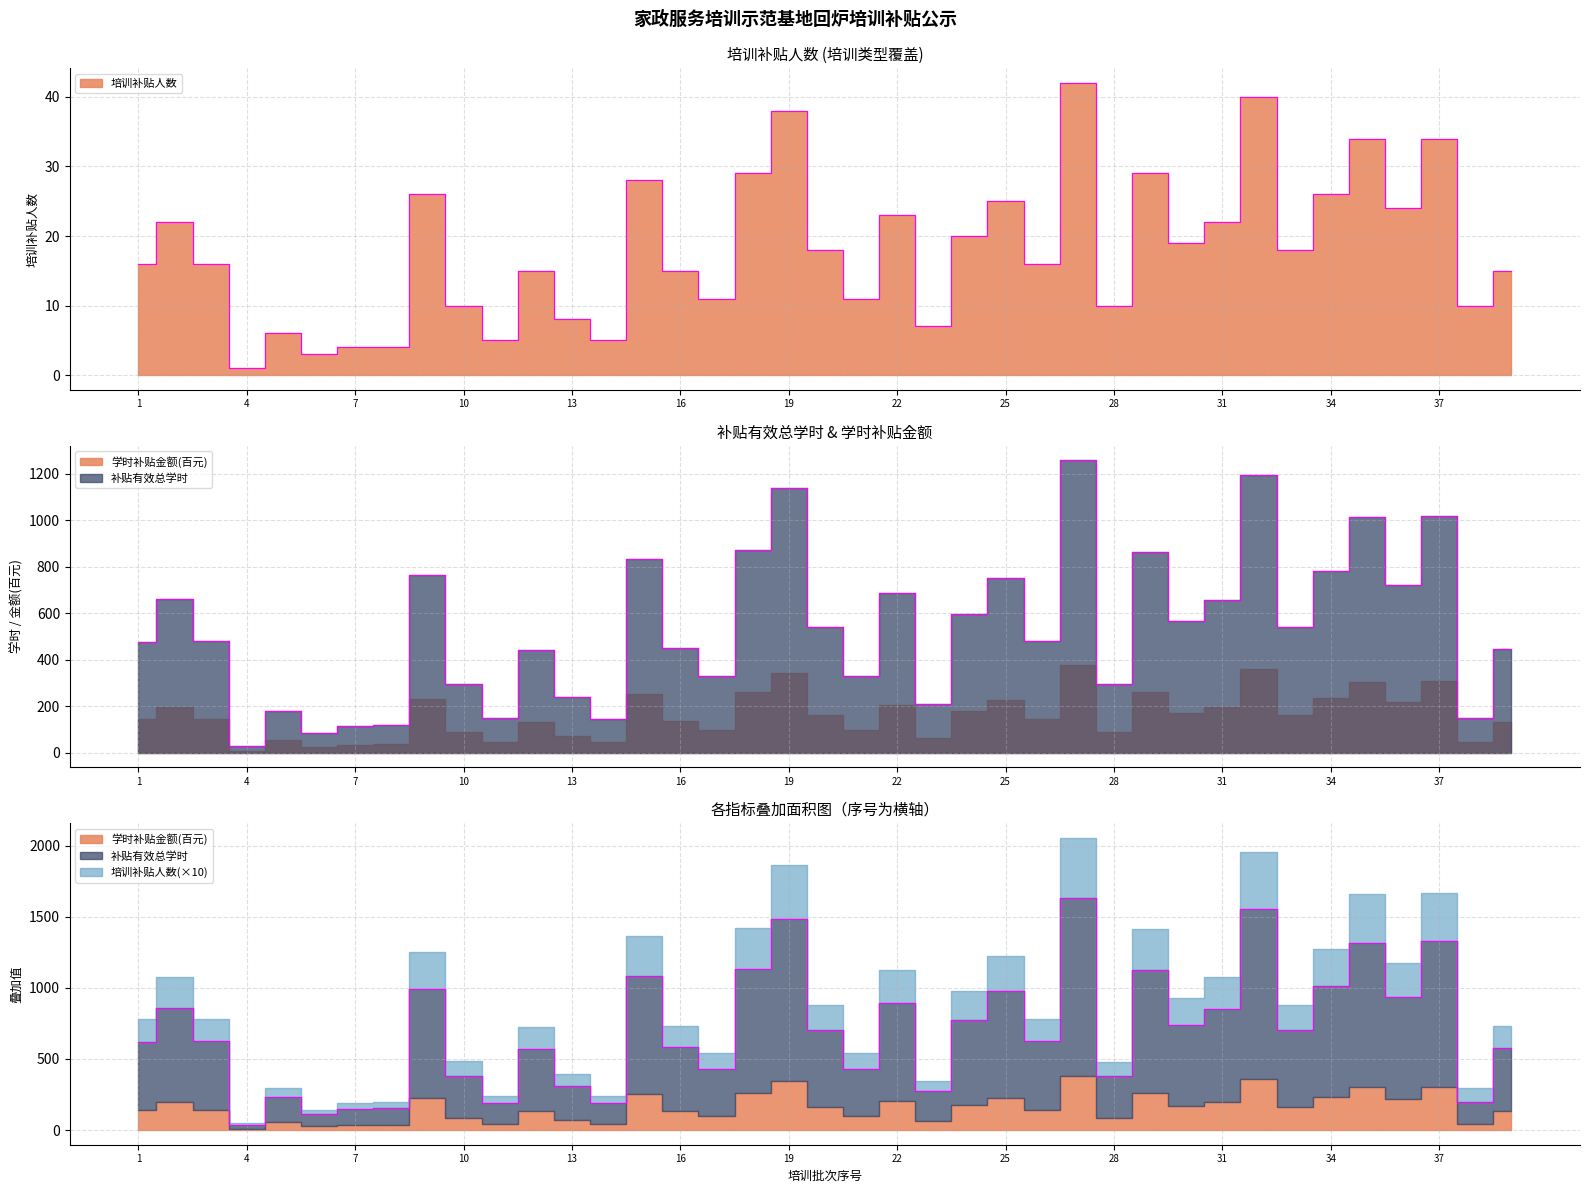

True or false: 学时补贴金额 and 补贴有效总学时 intersect in this chart.

False